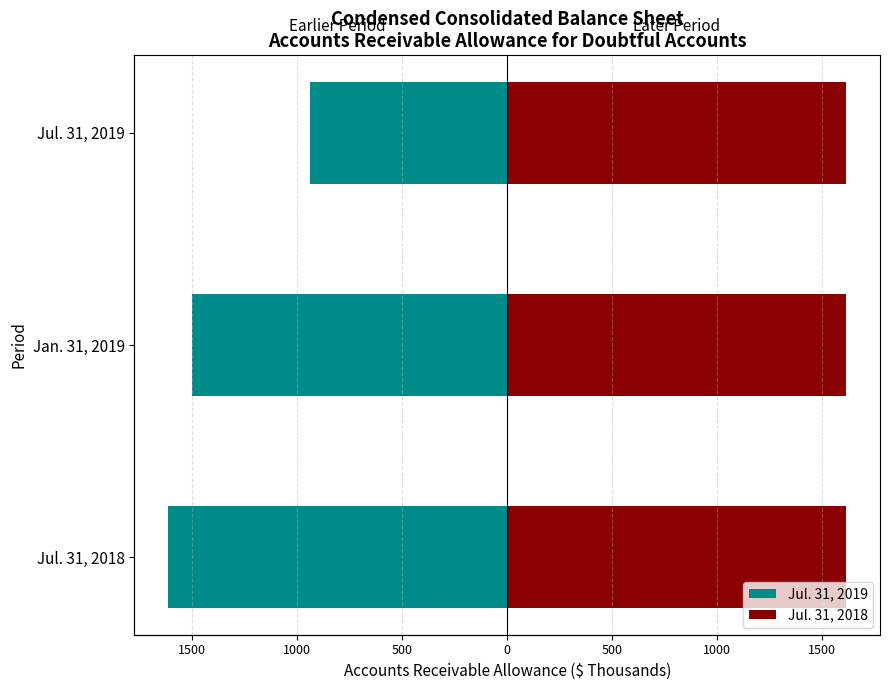

What is the difference between the maximum and minimum values in the Jul. 31, 2019 series?

674.0